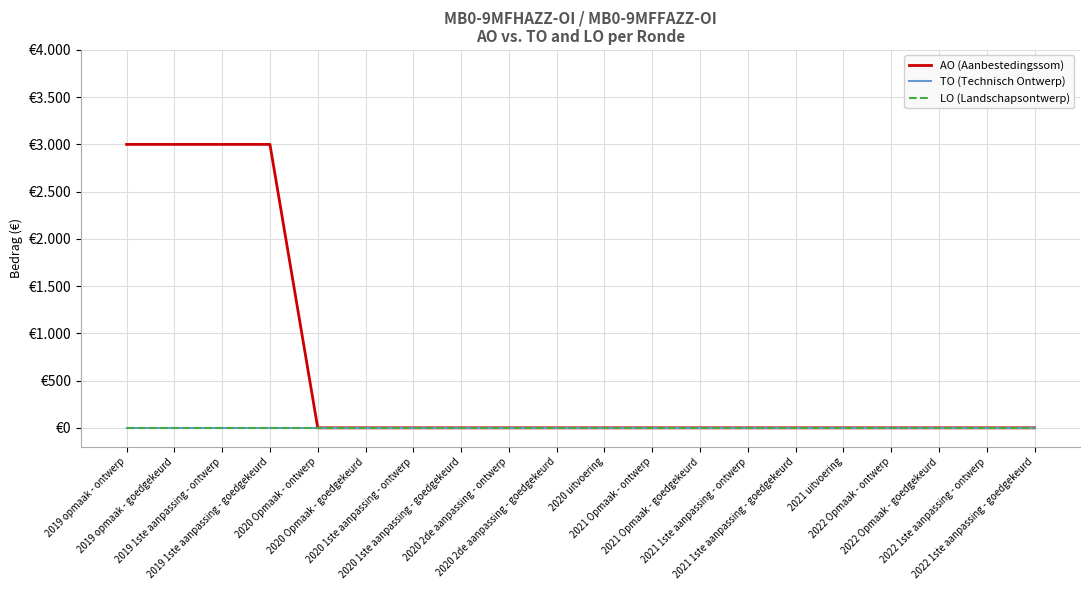

Which series has the largest range (max minus min)?

AO (Aanbestedingssom)